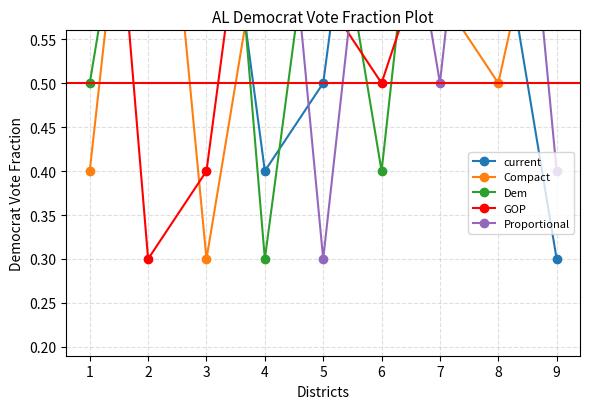

What is the greatest value displayed?

1.1